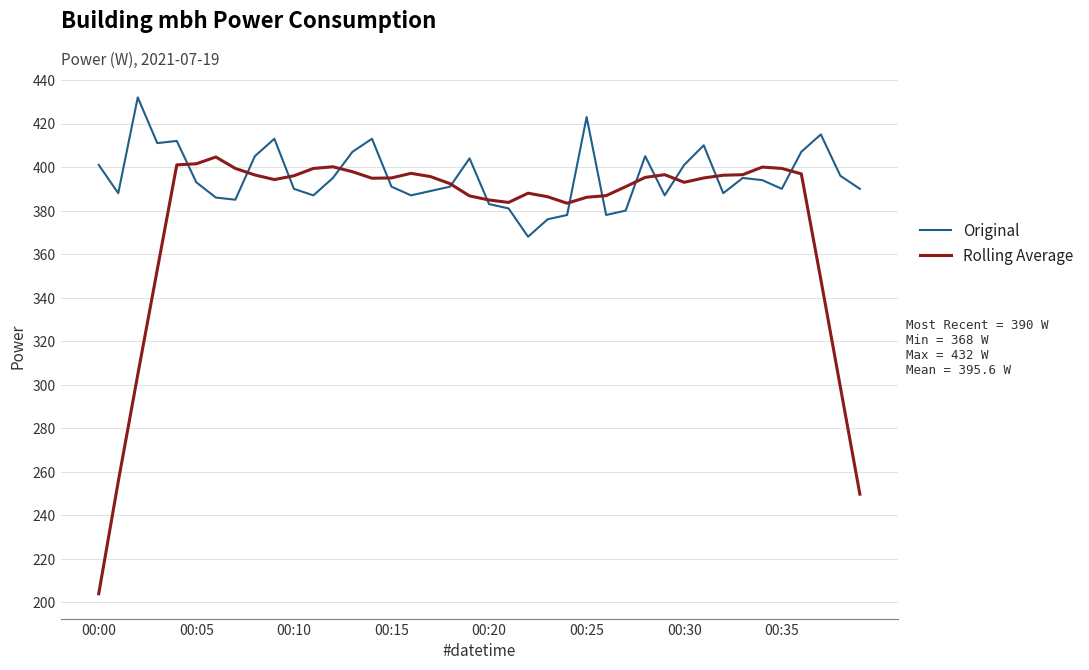

List the series in order of their peak value, lowest first.

Rolling Average, Original